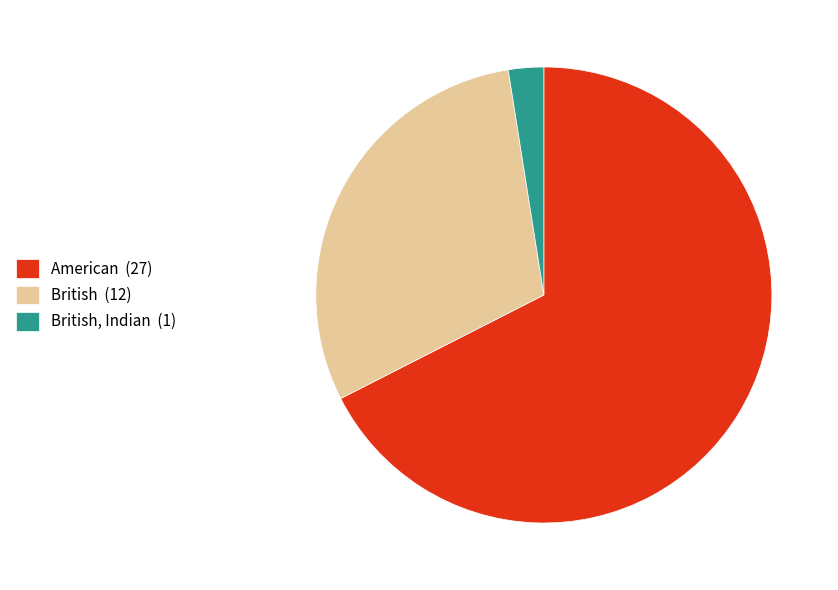

How many segments does this pie chart have?

3